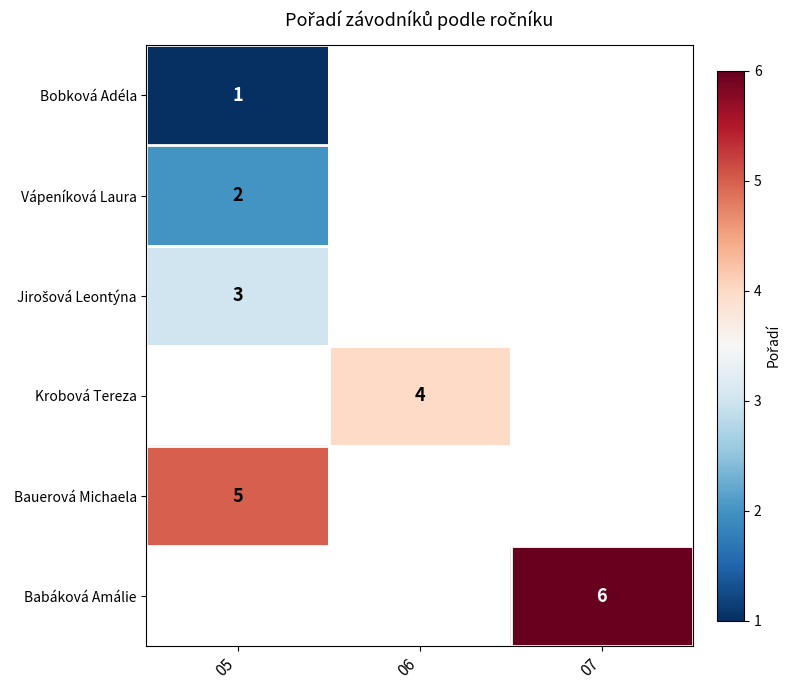

Which series has the largest range (max minus min)?

Bobková Adéla